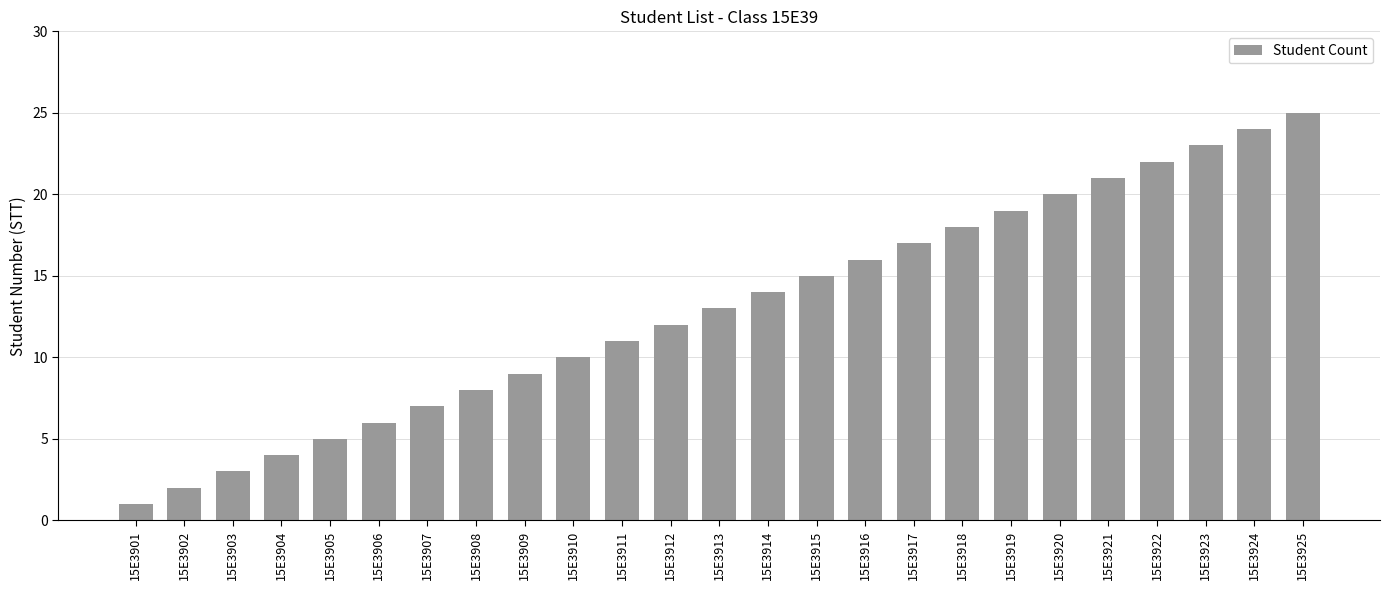

Reading left to right, what are all the values shown in this chart?

15E3901=1	15E3902=2	15E3903=3	15E3904=4	15E3905=5	15E3906=6	15E3907=7	15E3908=8	15E3909=9	15E3910=10	15E3911=11	15E3912=12	15E3913=13	15E3914=14	15E3915=15	15E3916=16	15E3917=17	15E3918=18	15E3919=19	15E3920=20	15E3921=21	15E3922=22	15E3923=23	15E3924=24	15E3925=25